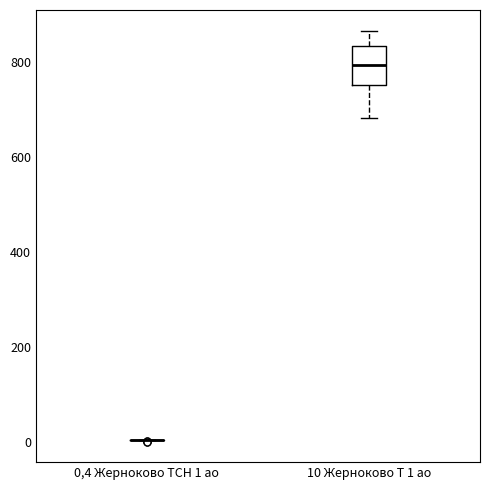

Where does the lower whisker of the box for 10 Жерноково Т 1 ао end on the y-axis? The values are not printed on the chart, so give them approximately, as read against the axis.

680